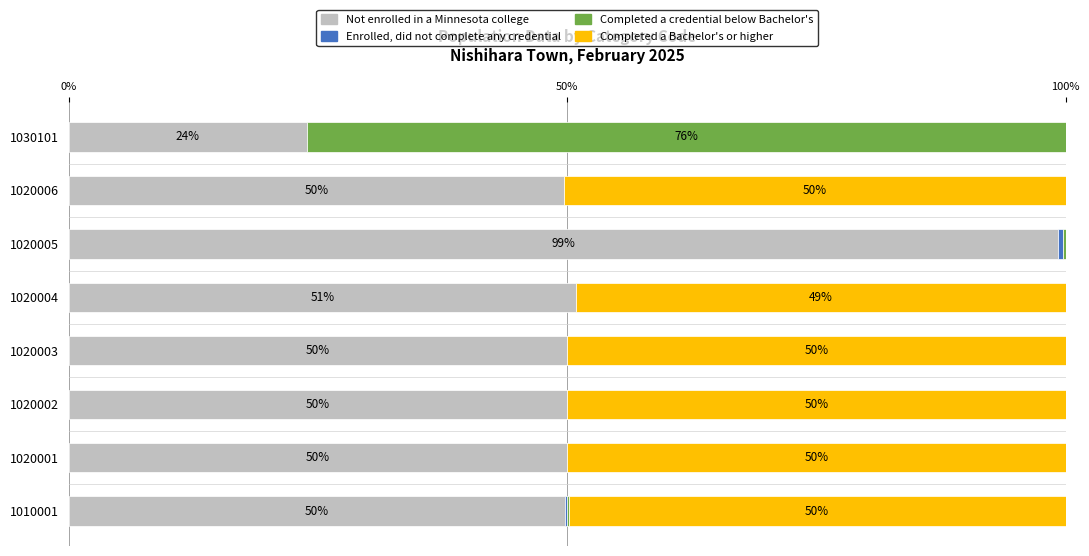

What is the total value across all series at 1020003?

100.0